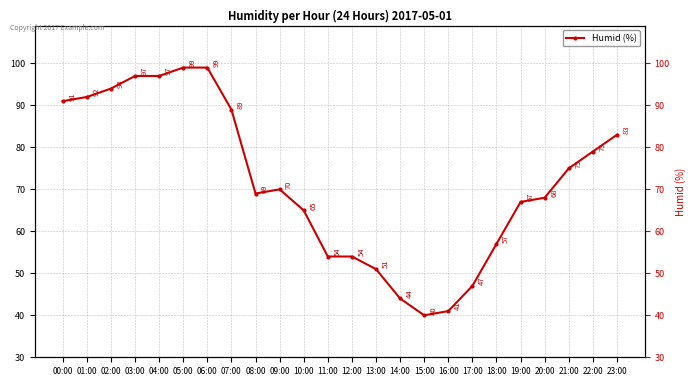

What is the value of the 16th point from the left?

40